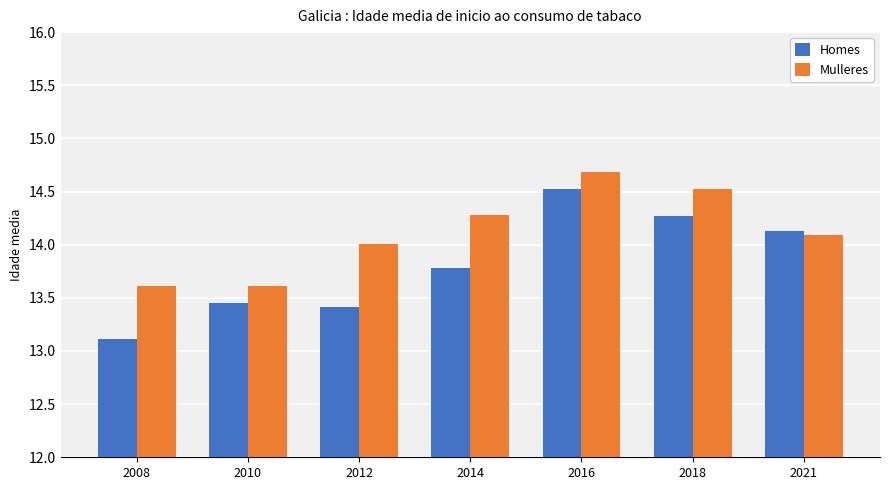

What is the difference between the maximum and minimum values in the Mulleres series?

1.1